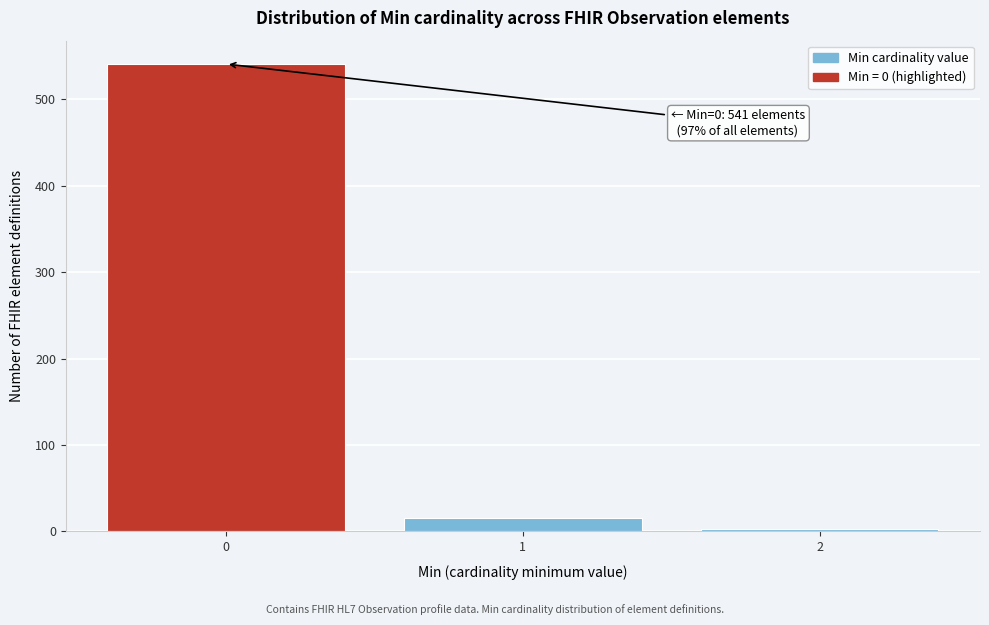

Reading left to right, extract all data points from this chart.

541	15	3